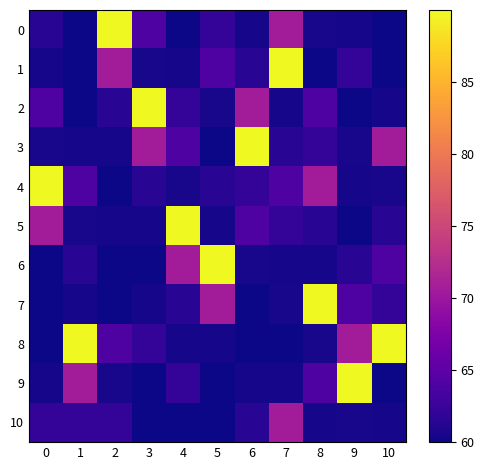

At 6, list the series in order from smallest to largest.

8, 7, 0, 9, 6, 1, 10, 4, 5, 2, 3